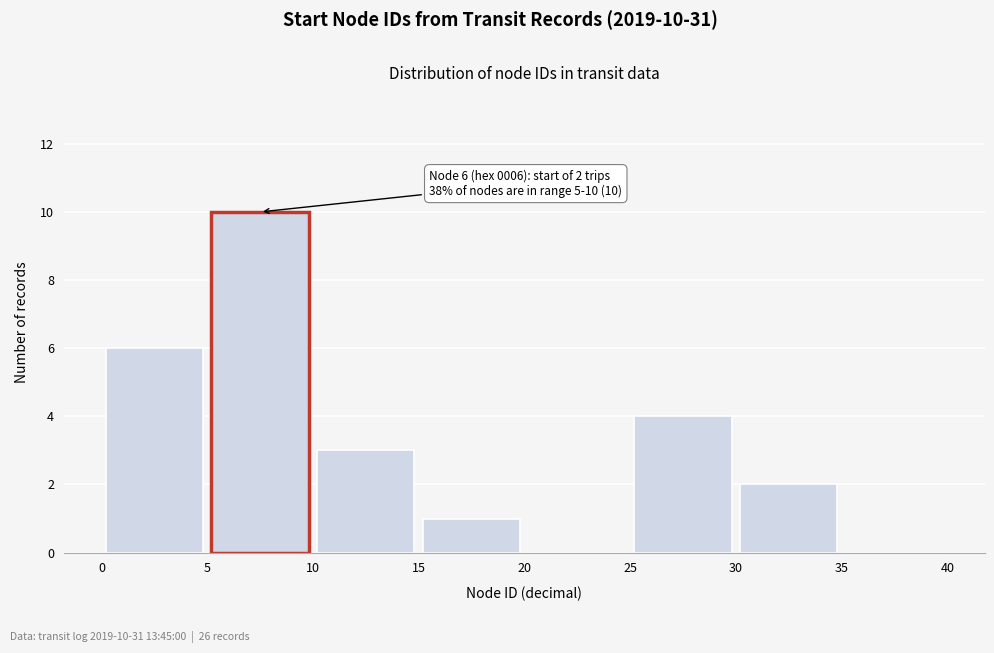

Which range on the x-axis has the tallest bar?

5 to 10